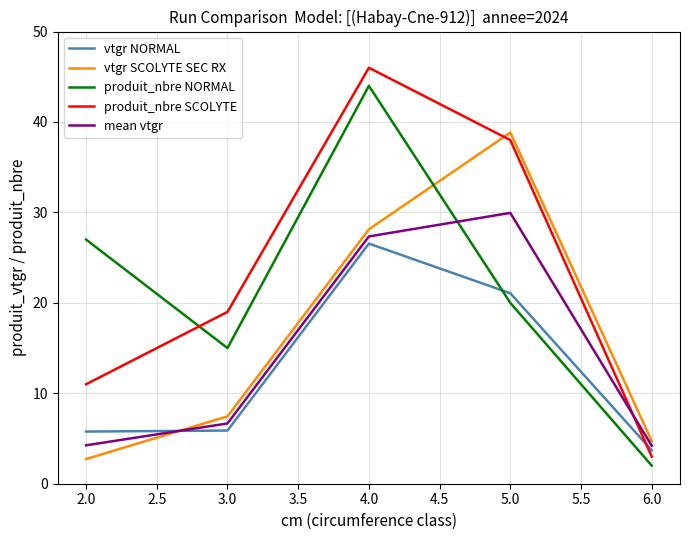

In mean vtgr, how many points are higher than both neighbors (excluding endpoints)?

1